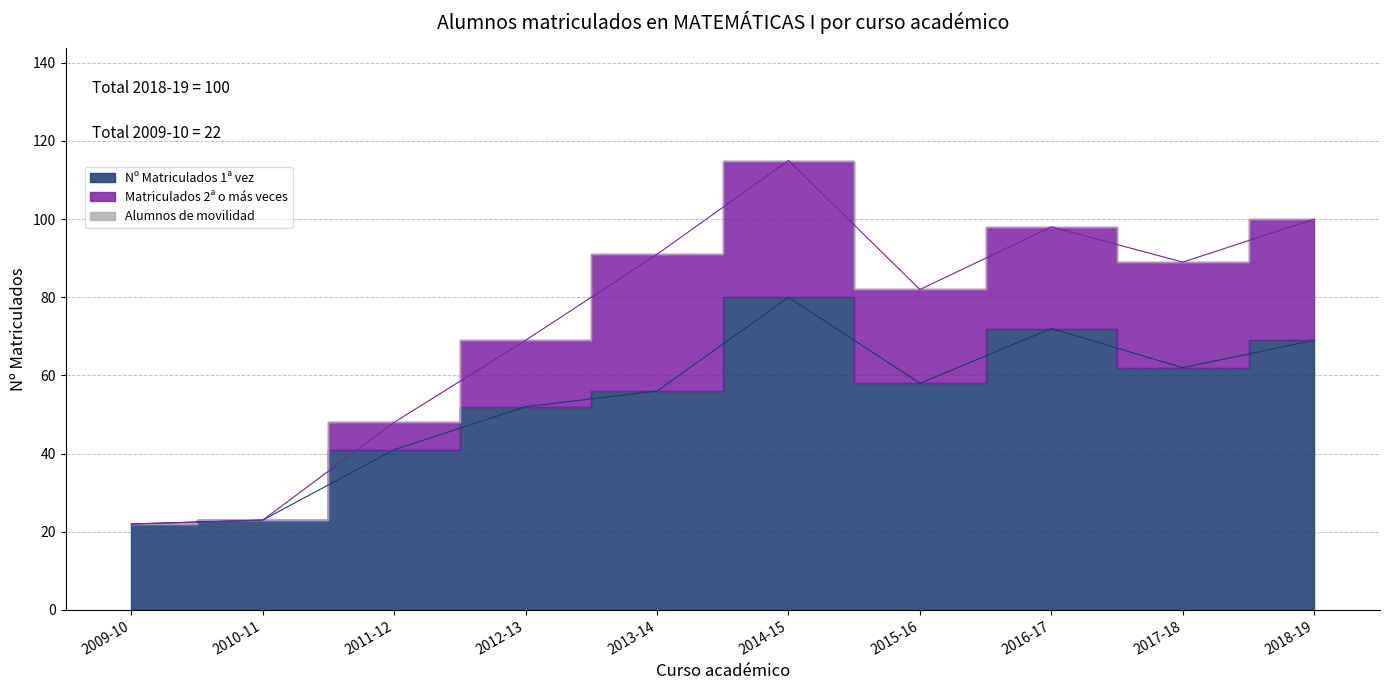

How many interior local valleys does the Nº Matriculados 1ª vez series have?

2